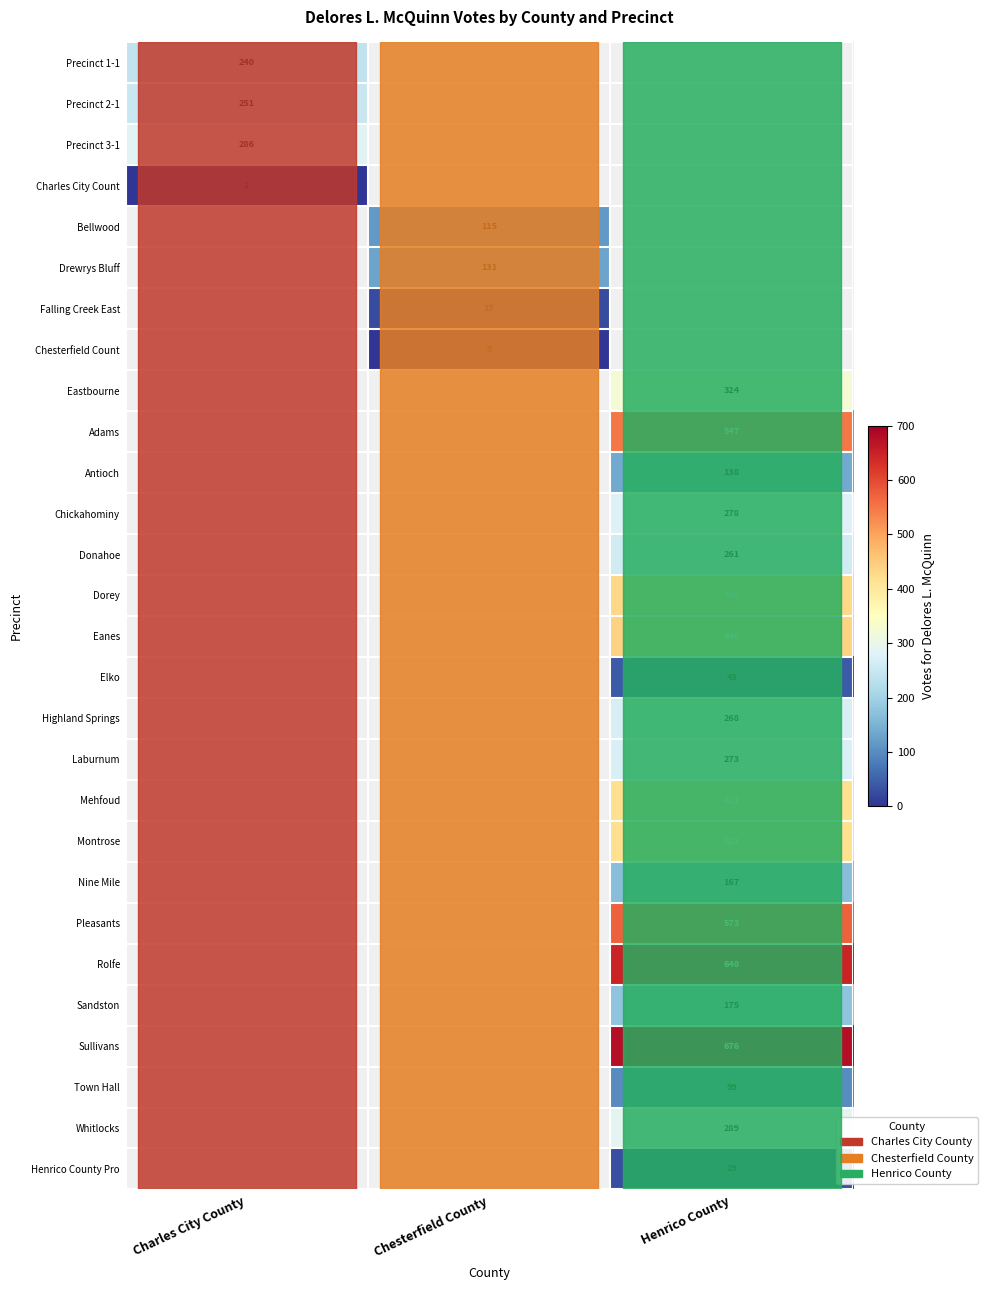

Which label corresponds to the smallest value in the chart?

Chesterfield County